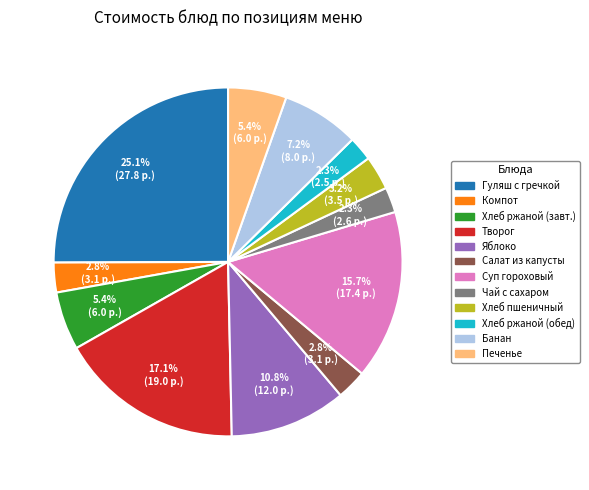

Is there any slice that represents more than half of the pie?

No